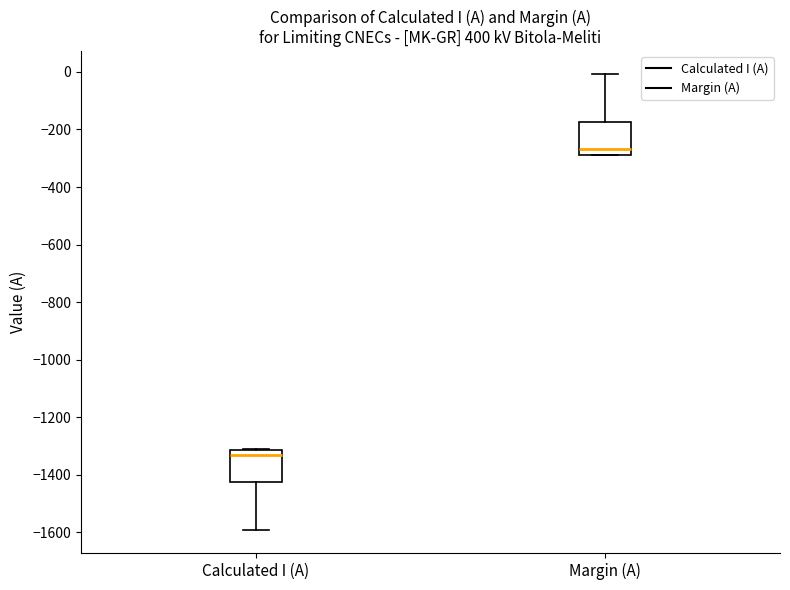

Reading left to right, read every box against the y-axis: the position of its median line, the range the box covers, and the ends of its whiskers. The values are not printed on the chart, so give them approximately, as read against the axis.

Calculated I (A): median -1340, box -1420 to -1320, whiskers -1600 to -1300
Margin (A): median -260, box -280 to -180, whiskers -280 to 0